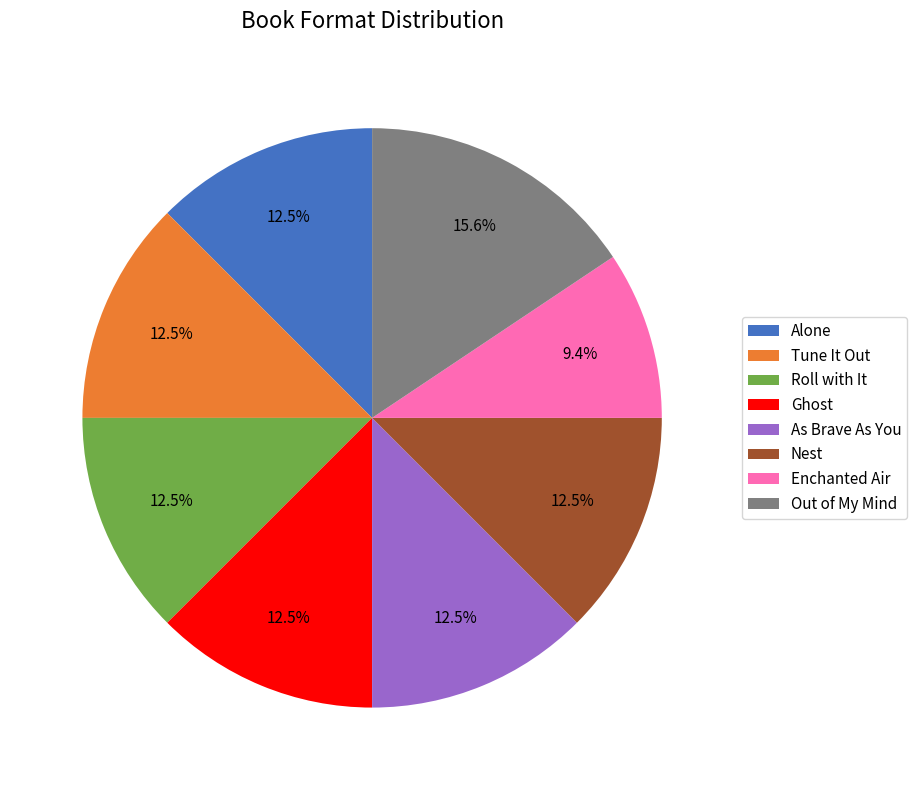

What is the ratio of the value at Tune It Out to the value at Nest?

1.0